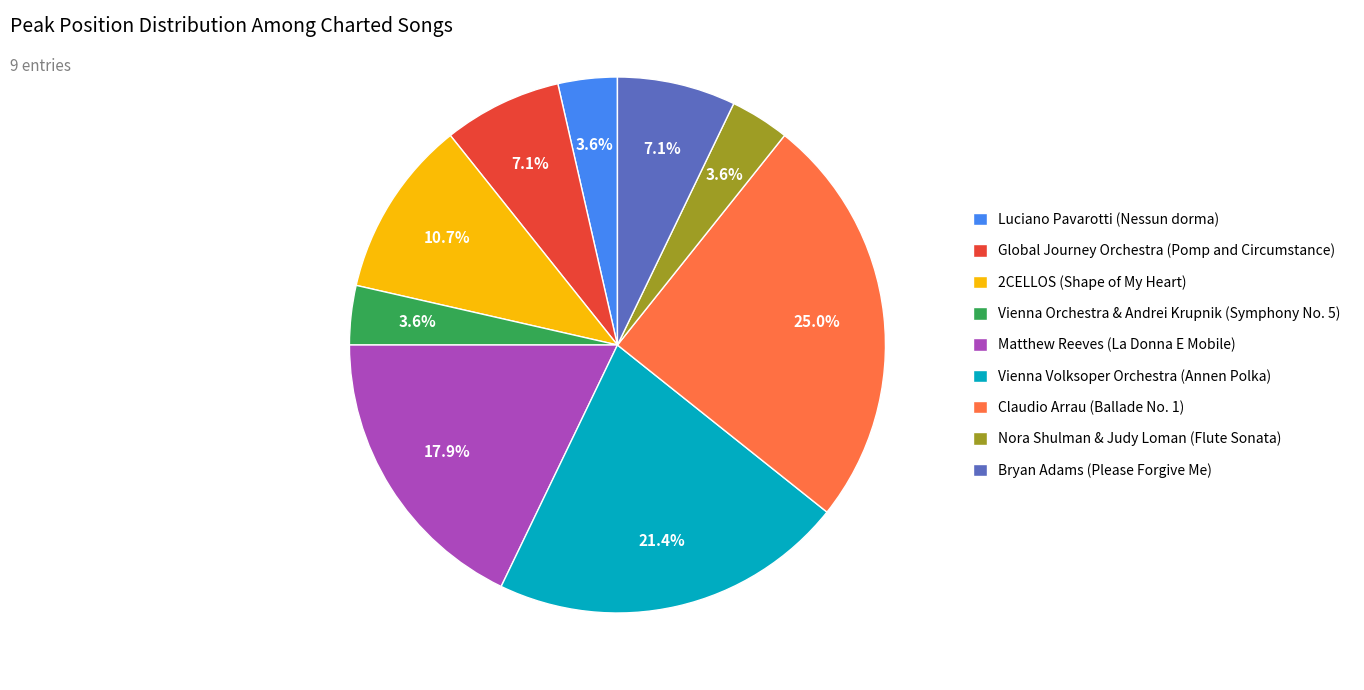

To the nearest percent, what portion does Bryan Adams (Please Forgive Me) represent?

7%